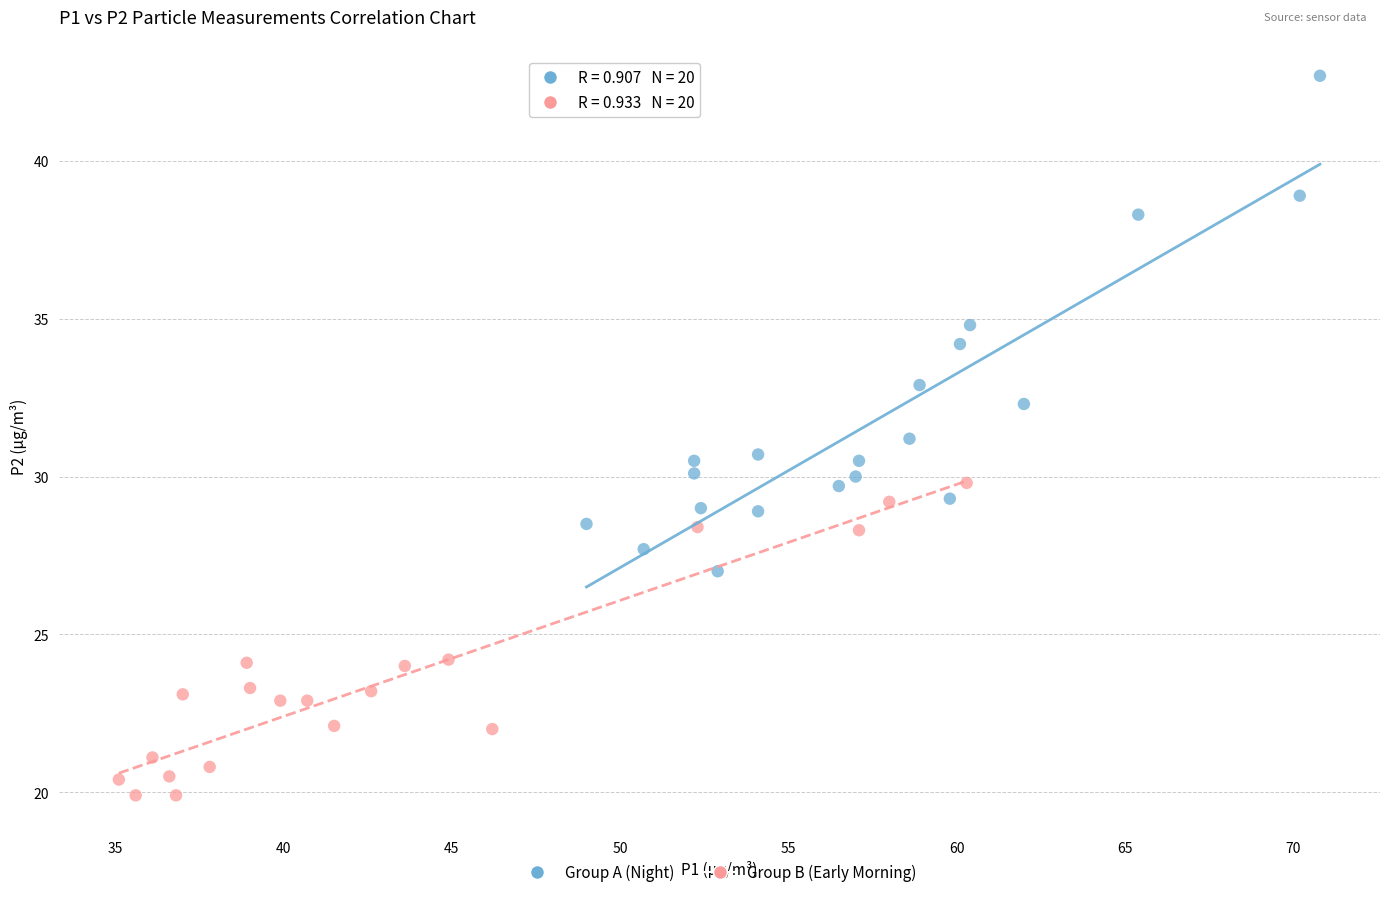

Which series reaches the maximum Y coordinate?

Group A (Night)